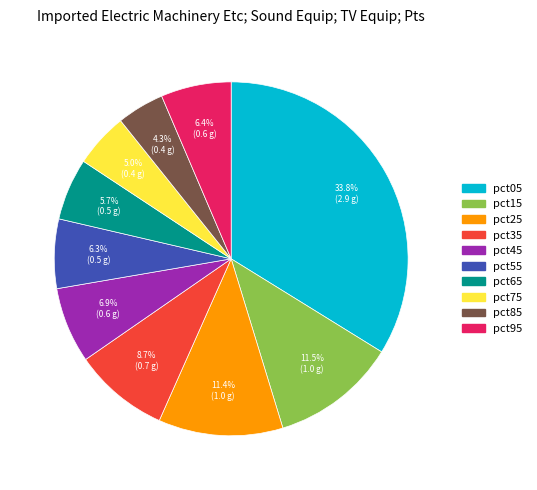

Is it true that pct45 is 7% of the pie?

True